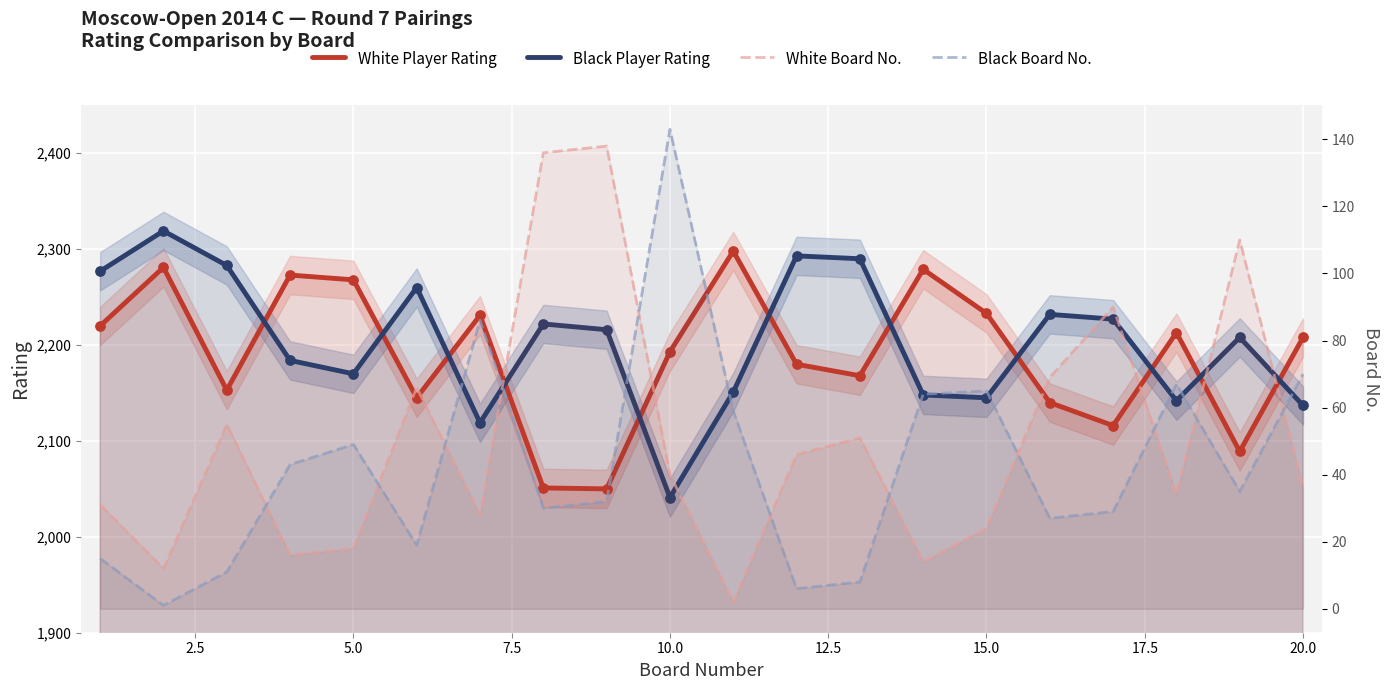

Which series reaches the maximum Y coordinate?

Black Player Rating